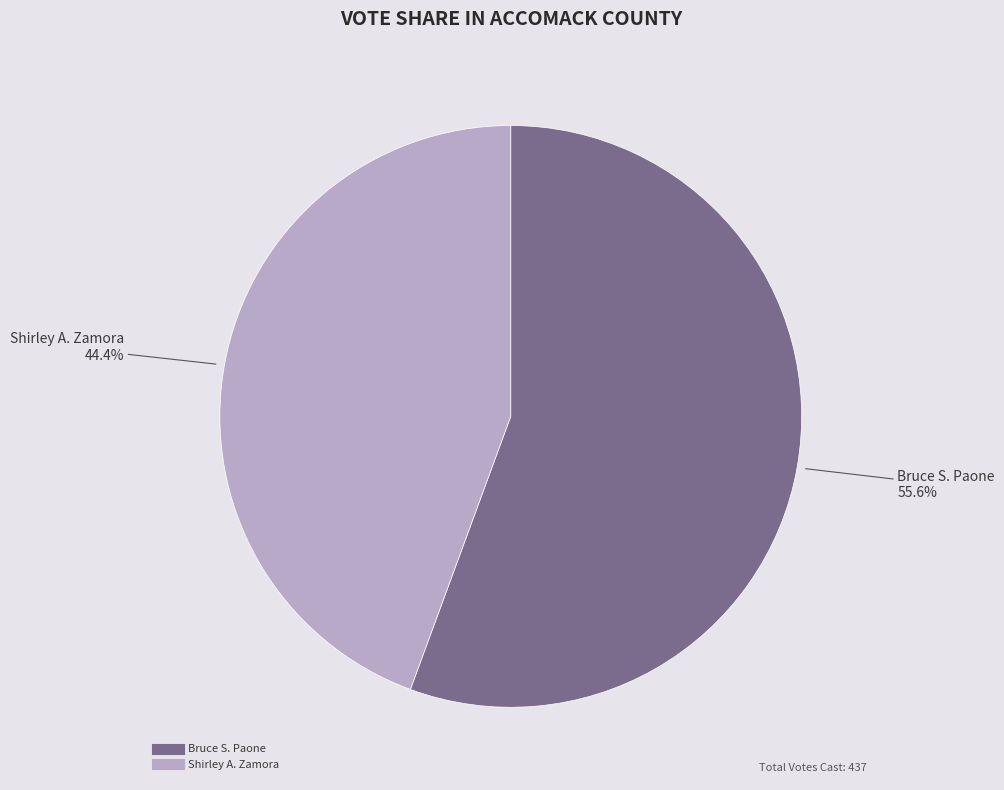

How many segments does this pie chart have?

2